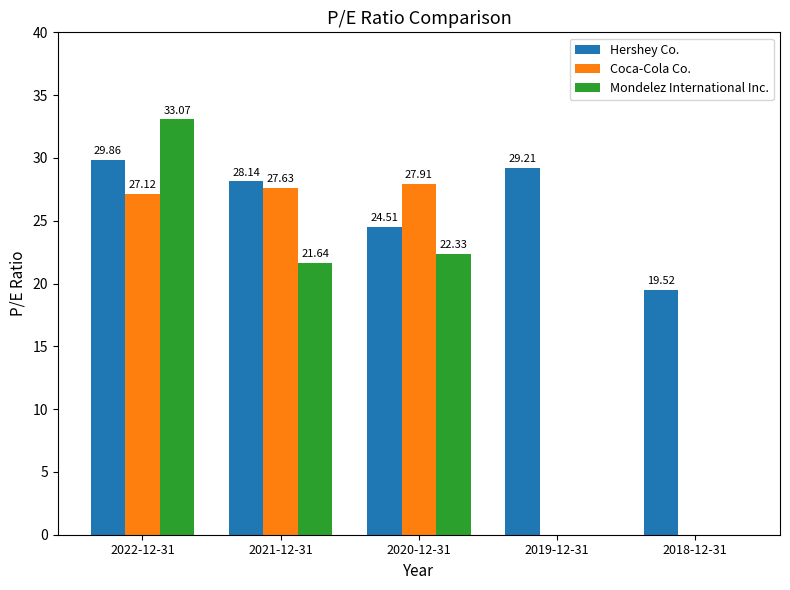

How many groups of bars are there?

5